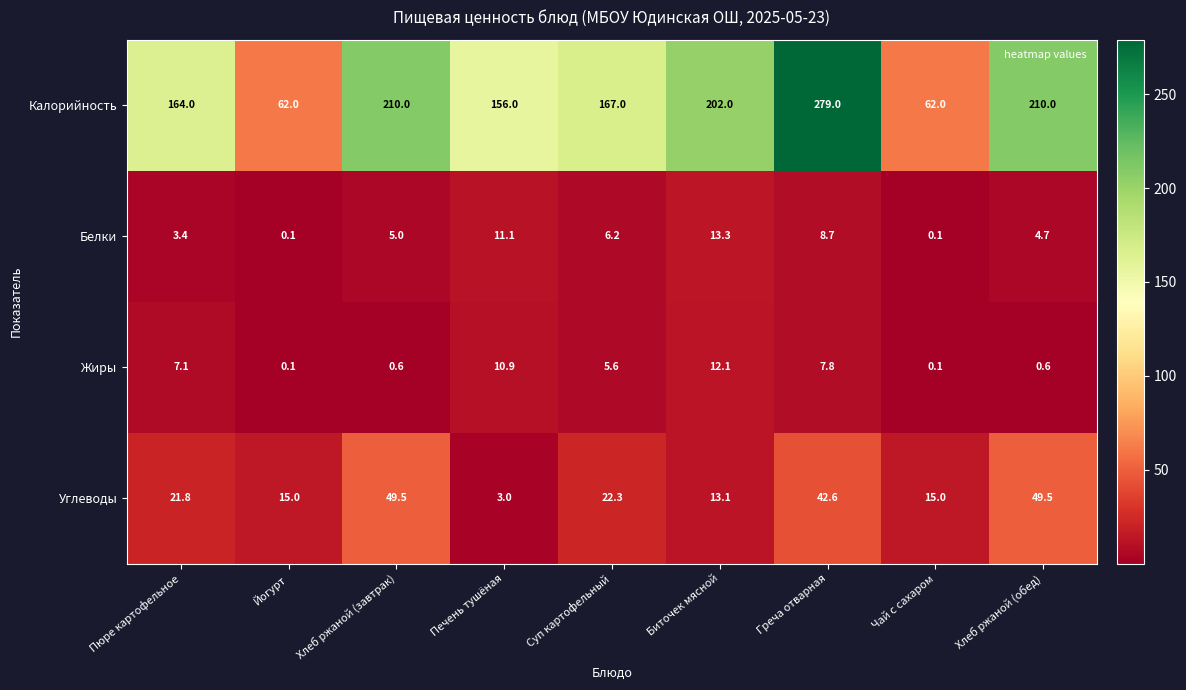

At which category is the sum across all series the highest?

Греча отварная